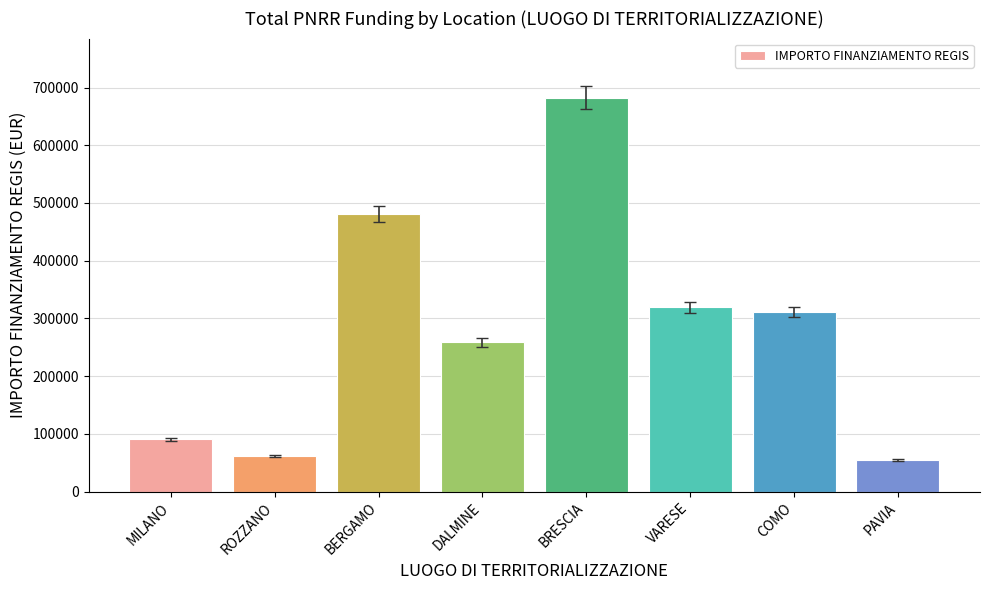

What position from the left is ROZZANO?

2